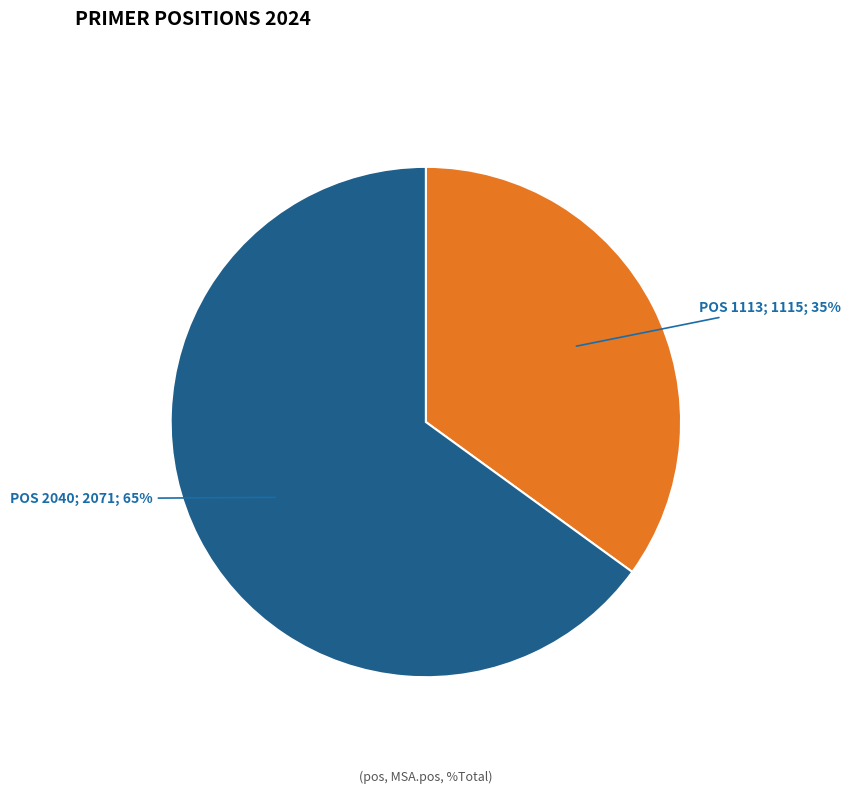

What is the smallest slice in the pie chart?

POS 1113; 1115; 35%